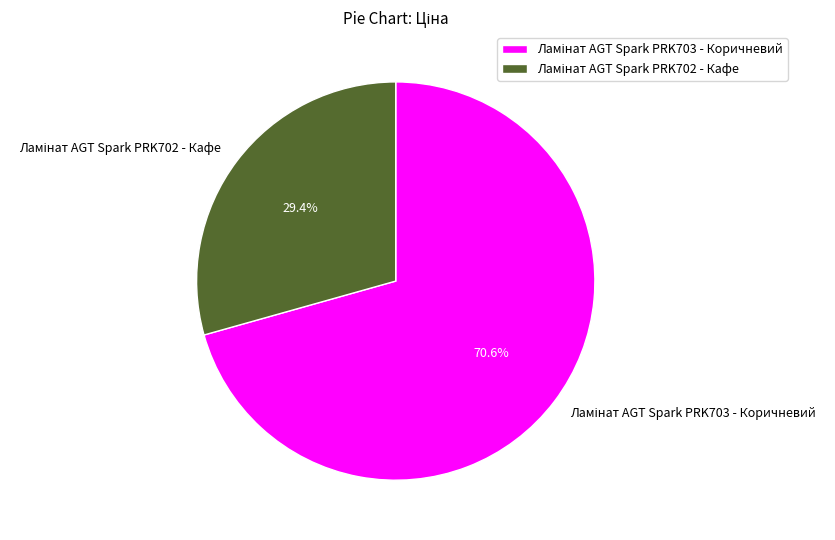

Does any single category account for the majority?

Yes